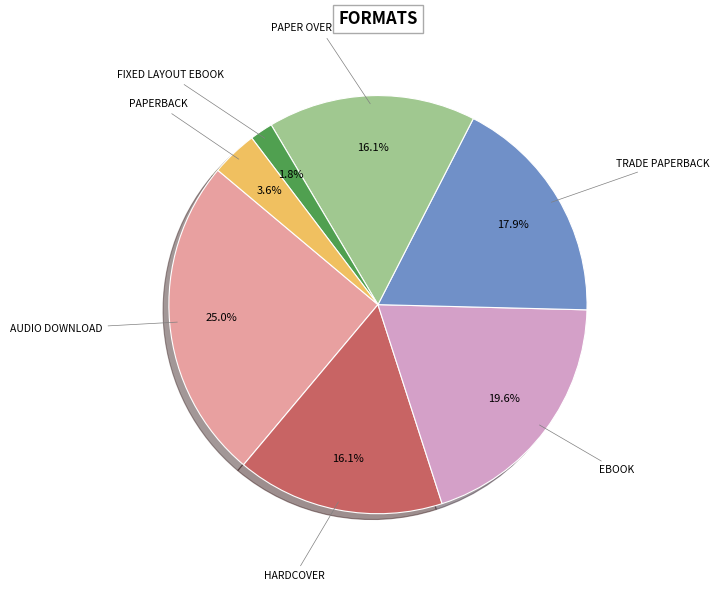

Is there a majority slice in this chart?

No